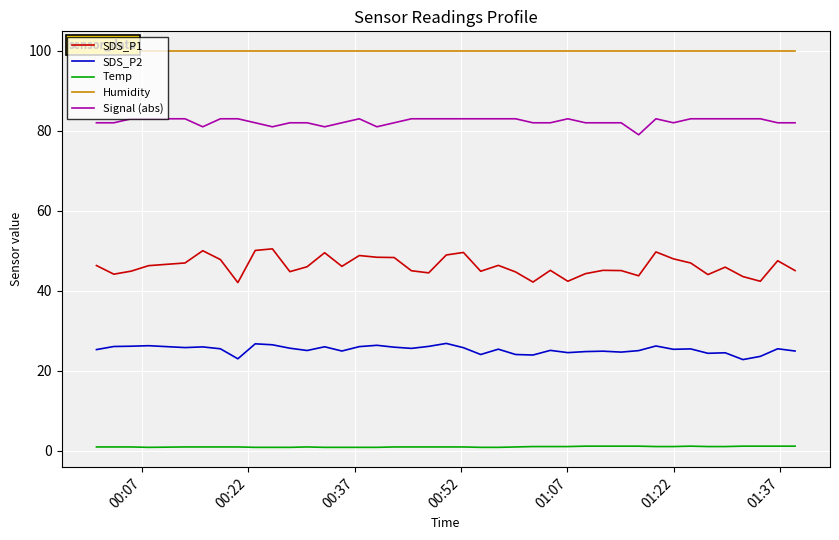

In SDS_P2, how many points are lower than both neighbors (excluding endpoints)?

12